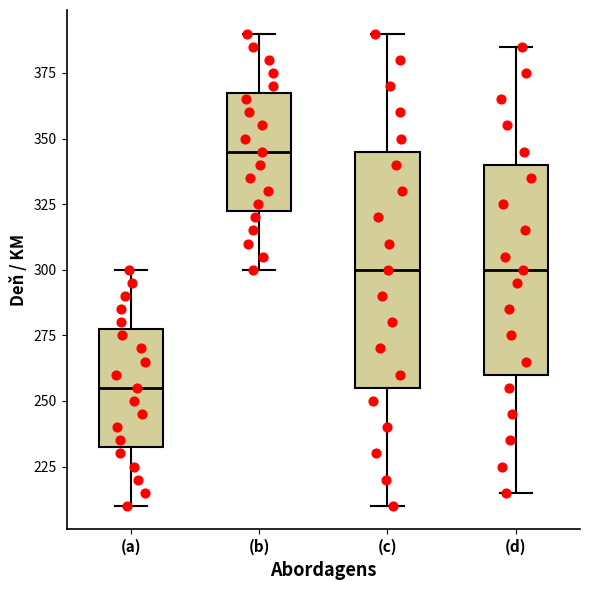

Where does the median line of the box for (a) sit on the y-axis? The values are not printed on the chart, so give them approximately, as read against the axis.

255